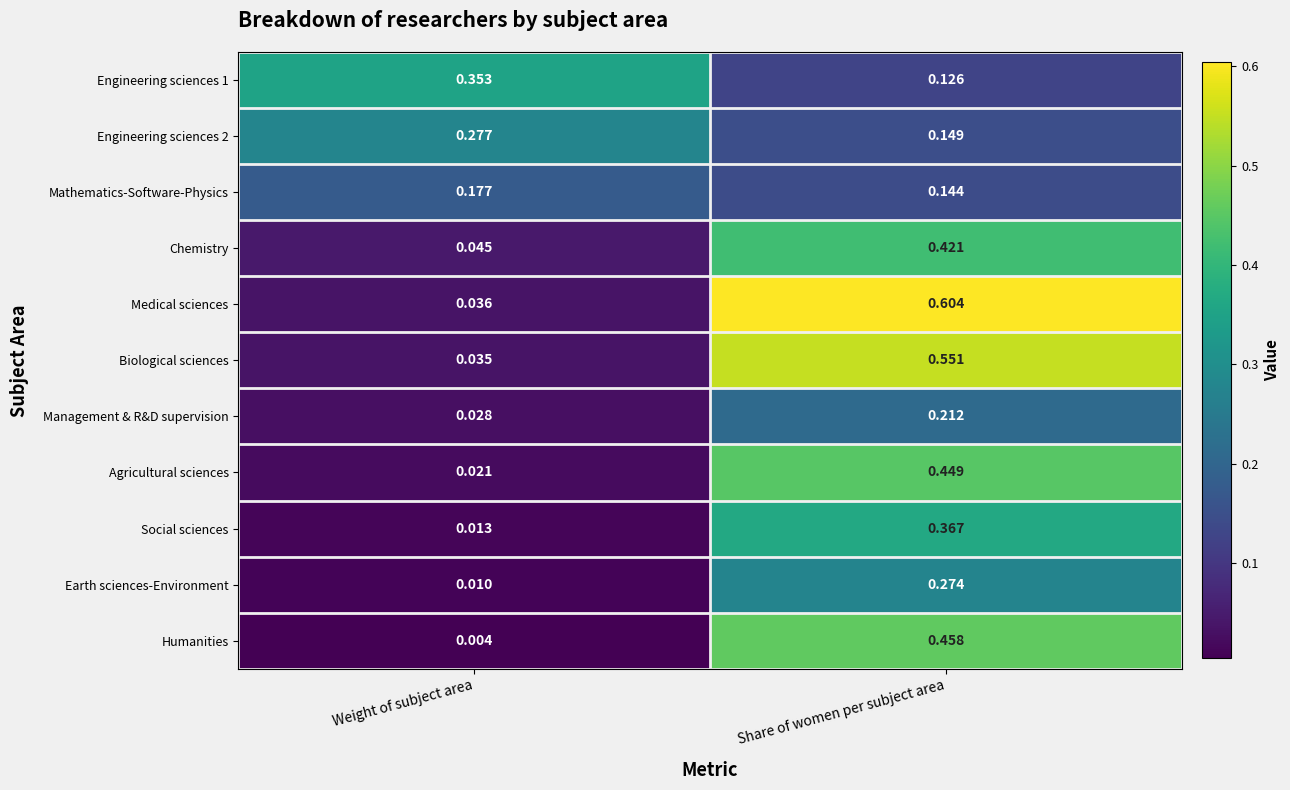

What is the total value across all series at Share of women per subject area?

3.8